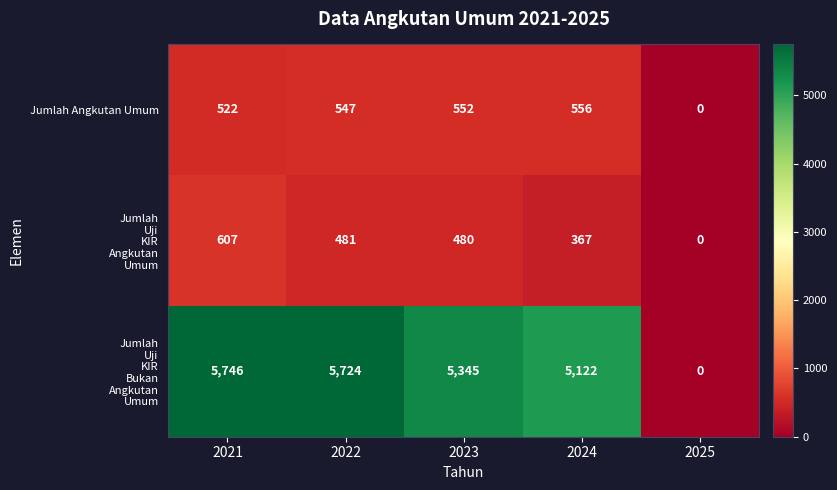

What is the average value of the Jumlah Angkutan Umum series?

435